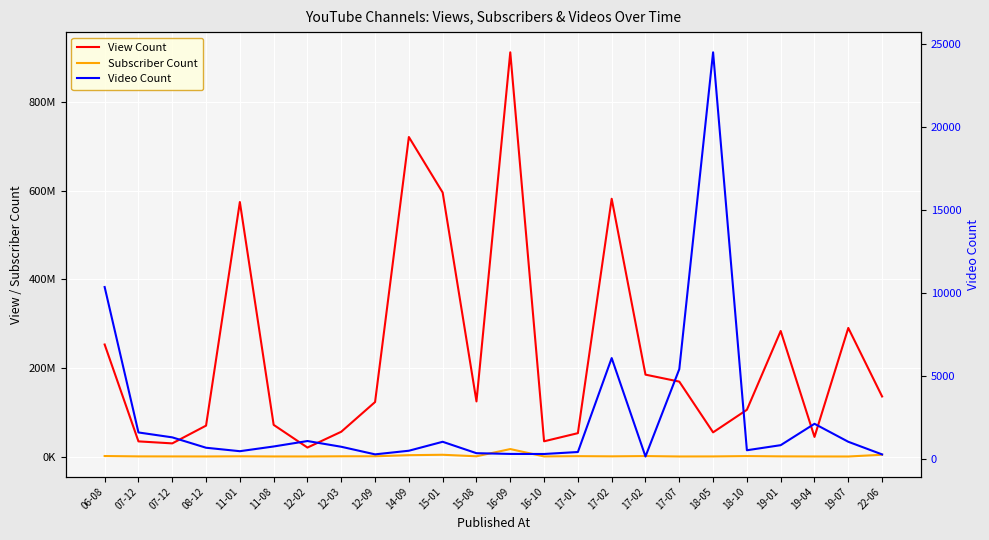

What is the minimum value for View Count?

20492741